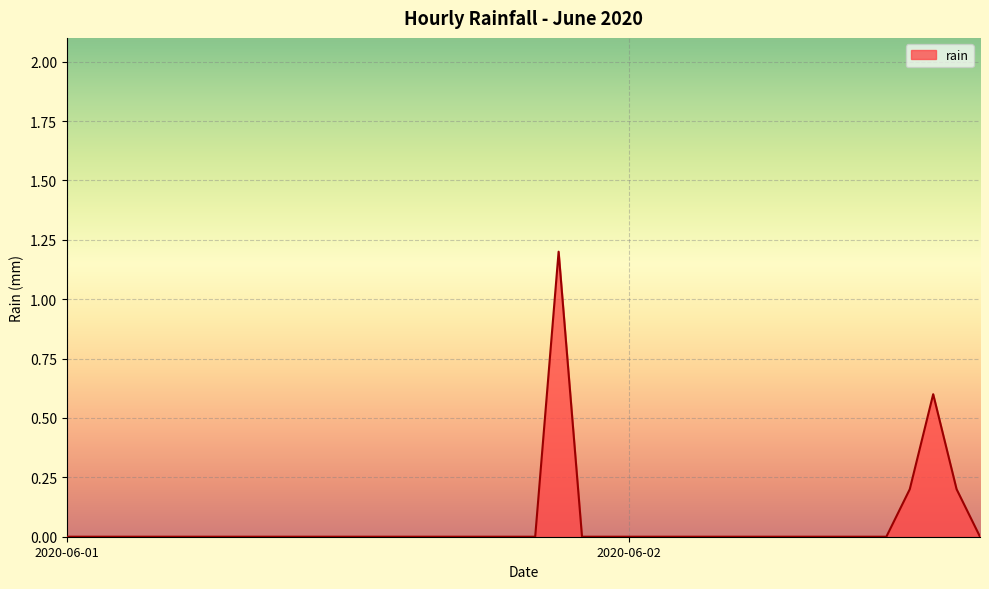

What is the greatest value displayed?

1.2